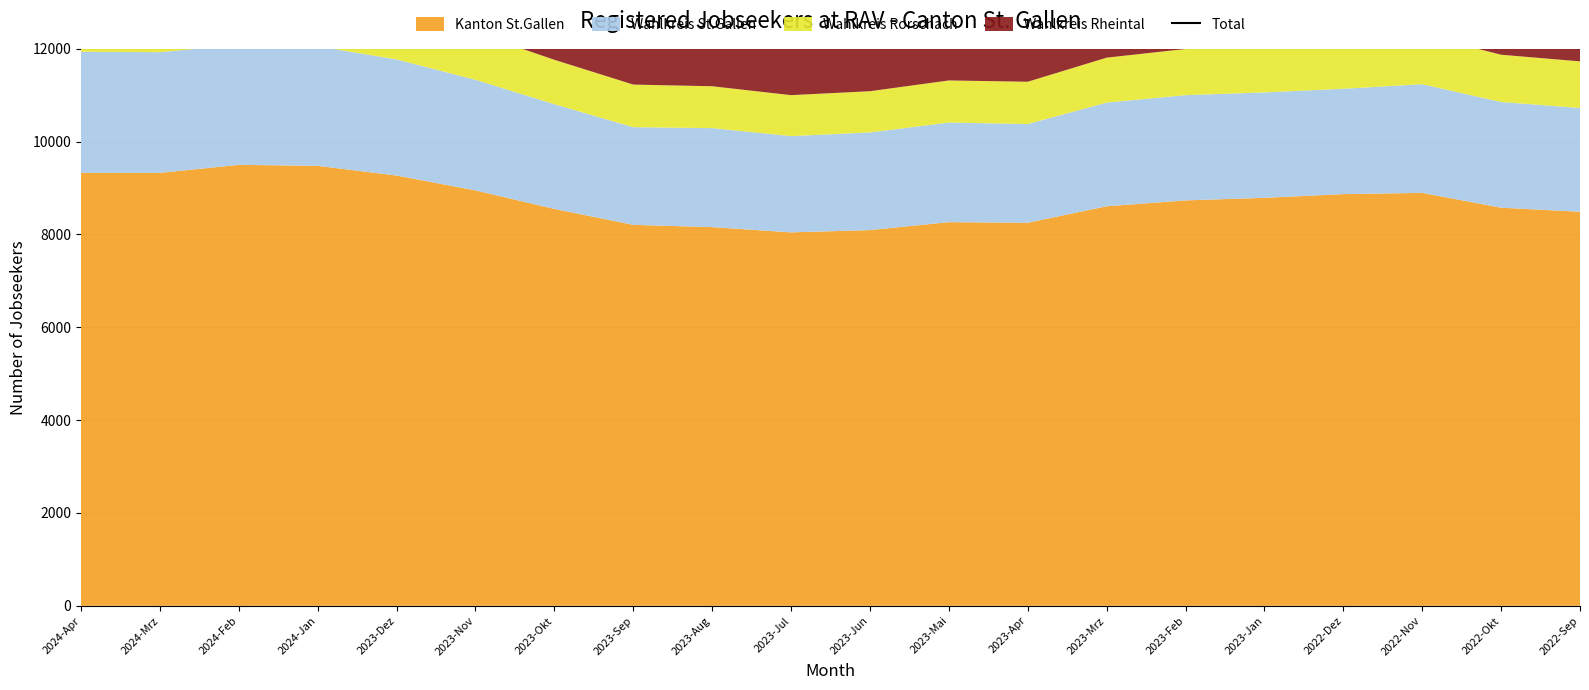

What is the sum of the values at 2023-Mrz and 2022-Okt?

26743